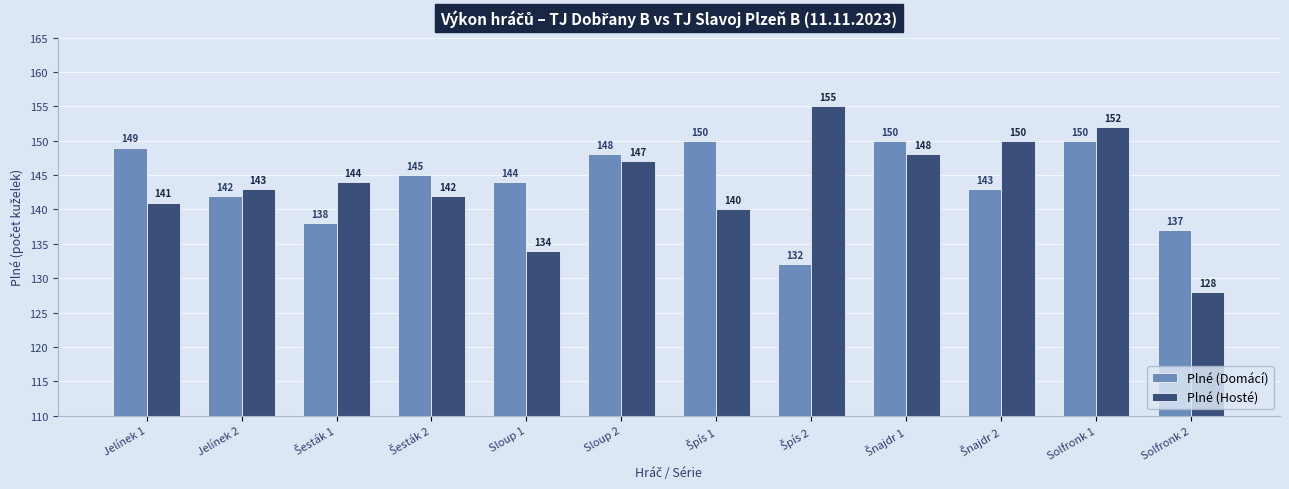

At how many categories does at least one series exceed 128?

12